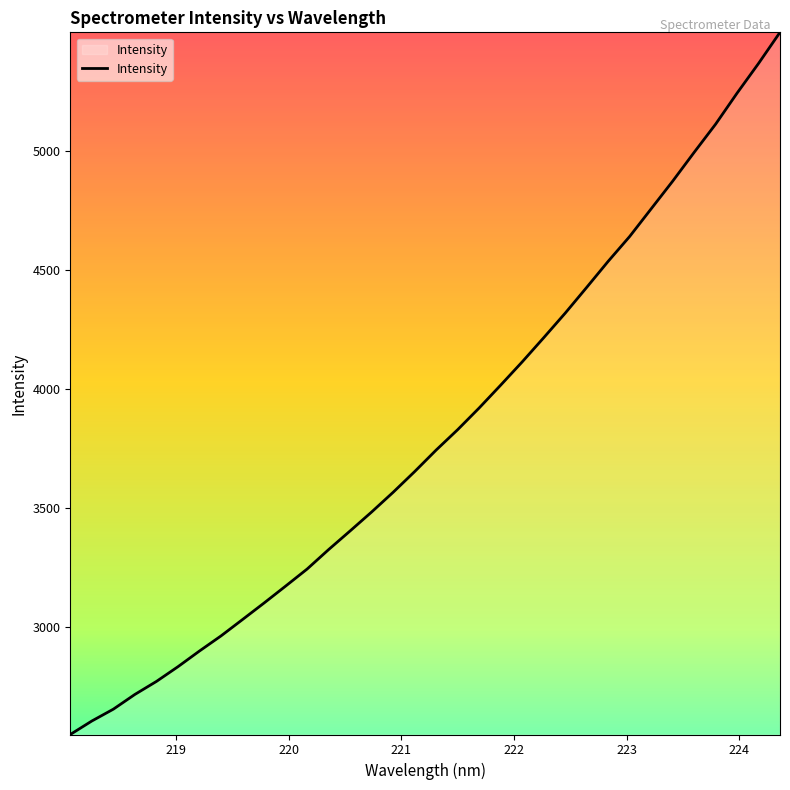

What is the greatest value displayed?

5499.8